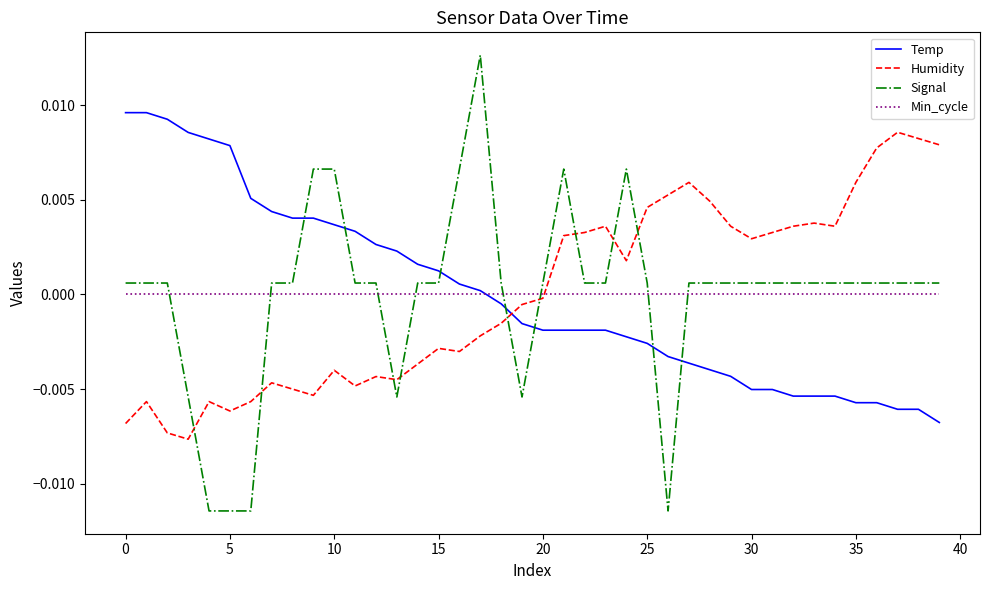

How many intersections are there between Signal and Min_cycle?

8